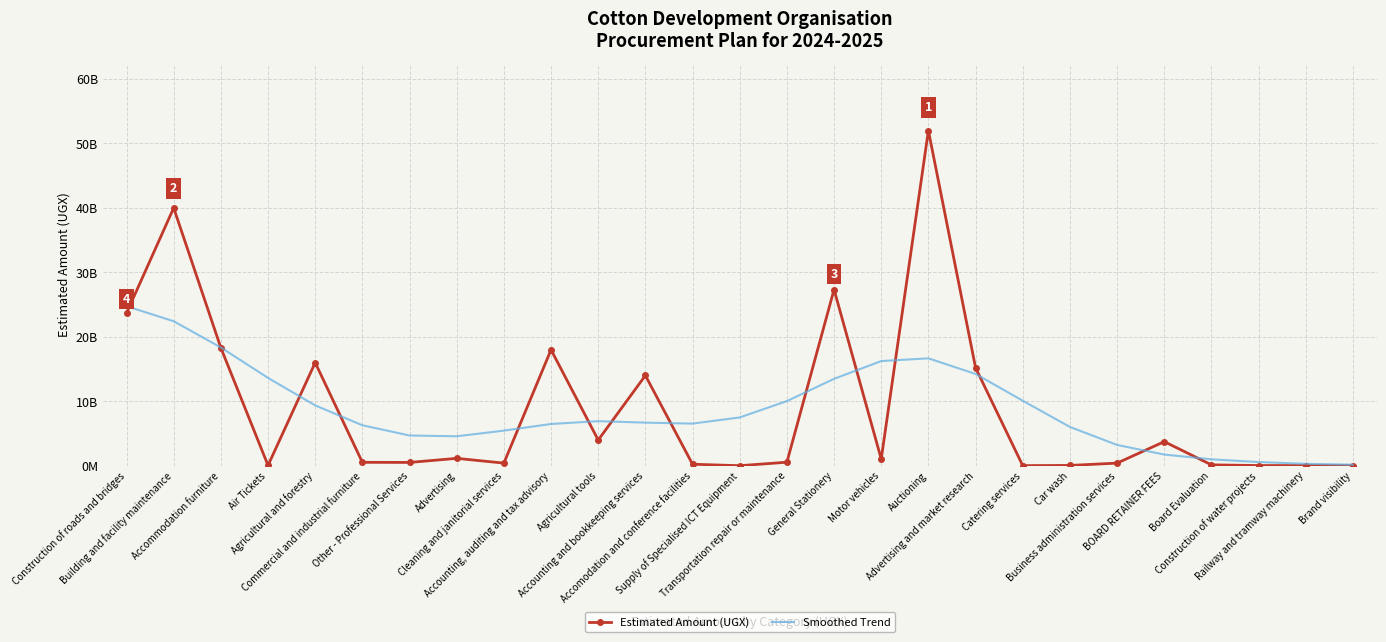

At which category is the sum across all series the highest?

Auctioning